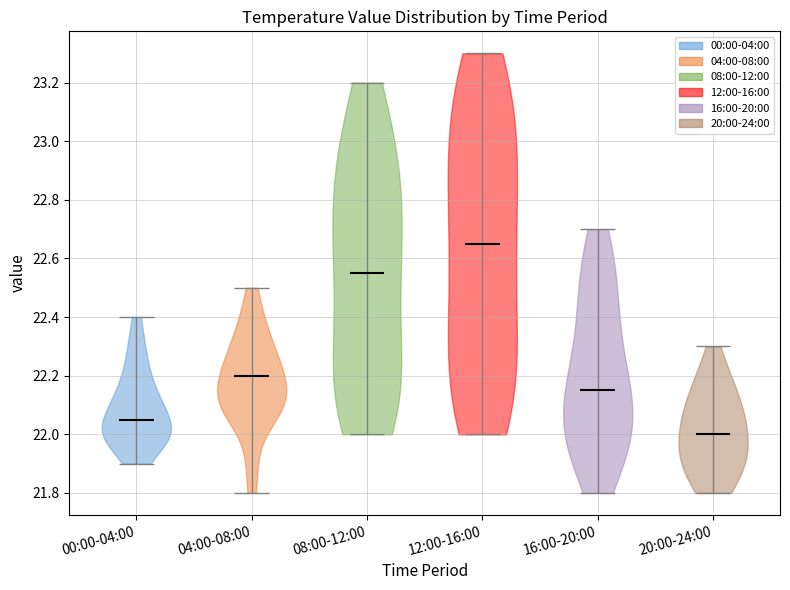

Reading left to right, read every violin against the y-axis: where its median line is, and the lowest and highest points it reaches. The values are not printed on the chart, so give them approximately, as read against the axis.

00:00-04:00: median line 22.06, lowest point 21.90, highest point 22.40
04:00-08:00: median line 22.20, lowest point 21.80, highest point 22.50
08:00-12:00: median line 22.56, lowest point 22.00, highest point 23.20
12:00-16:00: median line 22.66, lowest point 22.00, highest point 23.30
16:00-20:00: median line 22.16, lowest point 21.80, highest point 22.70
20:00-24:00: median line 22.00, lowest point 21.80, highest point 22.30